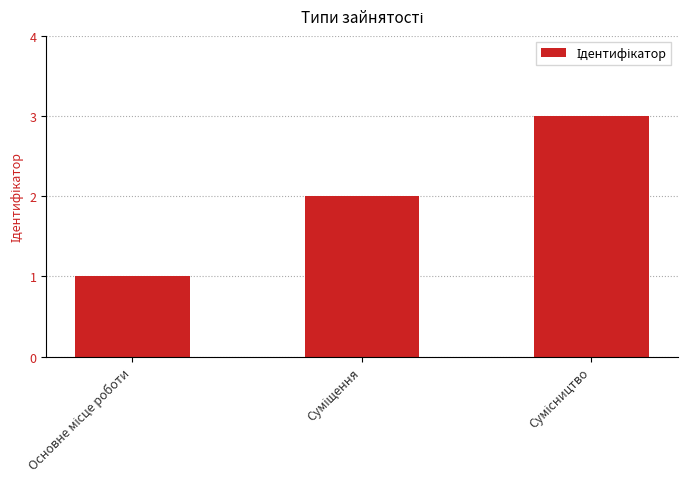

What is the greatest value displayed?

3